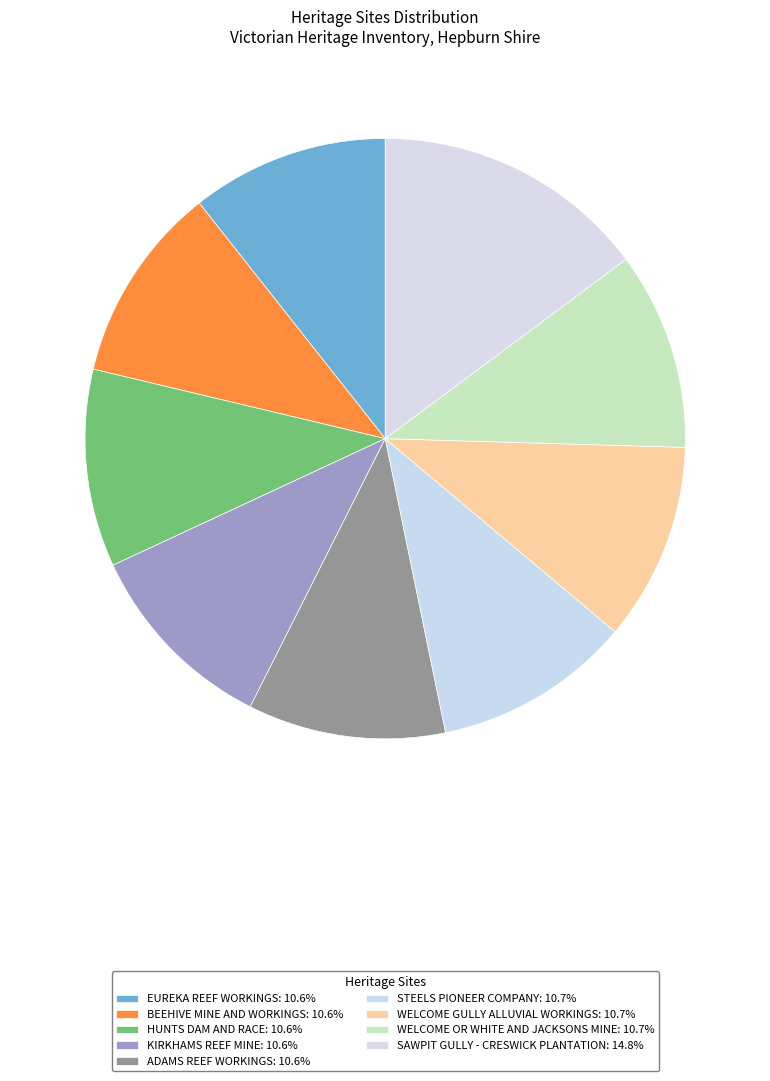

How many segments does this pie chart have?

9